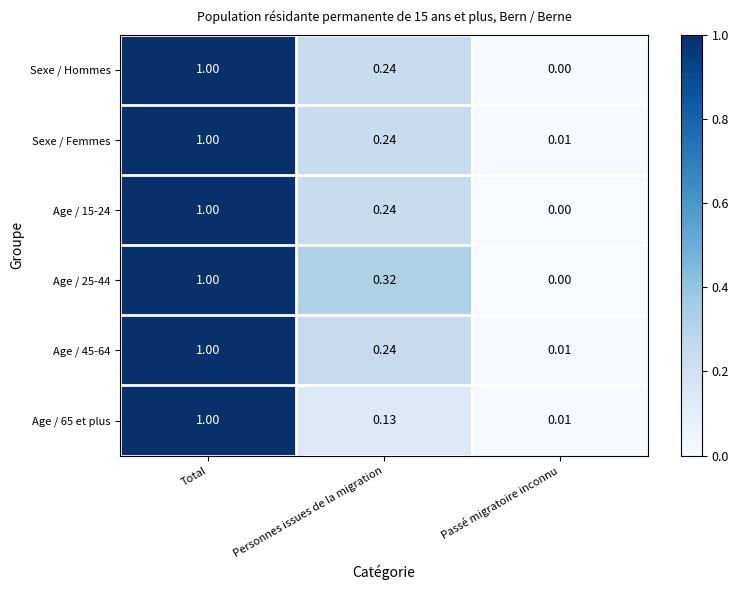

Rank the categories by Sexe / Hommes value from highest to lowest.

Total, Personnes issues de la migration, Passé migratoire inconnu